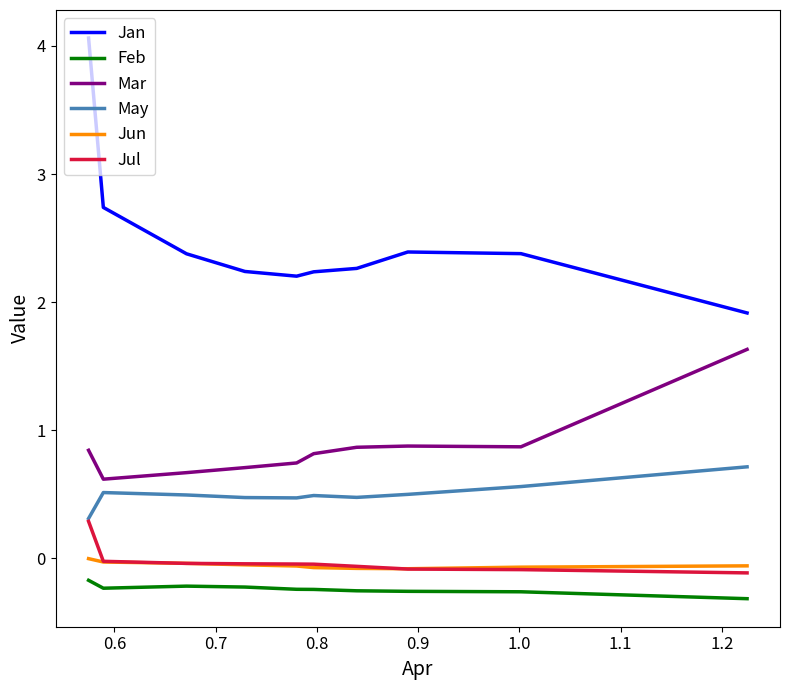

What is the difference between the maximum and minimum values in the Feb series?

0.1